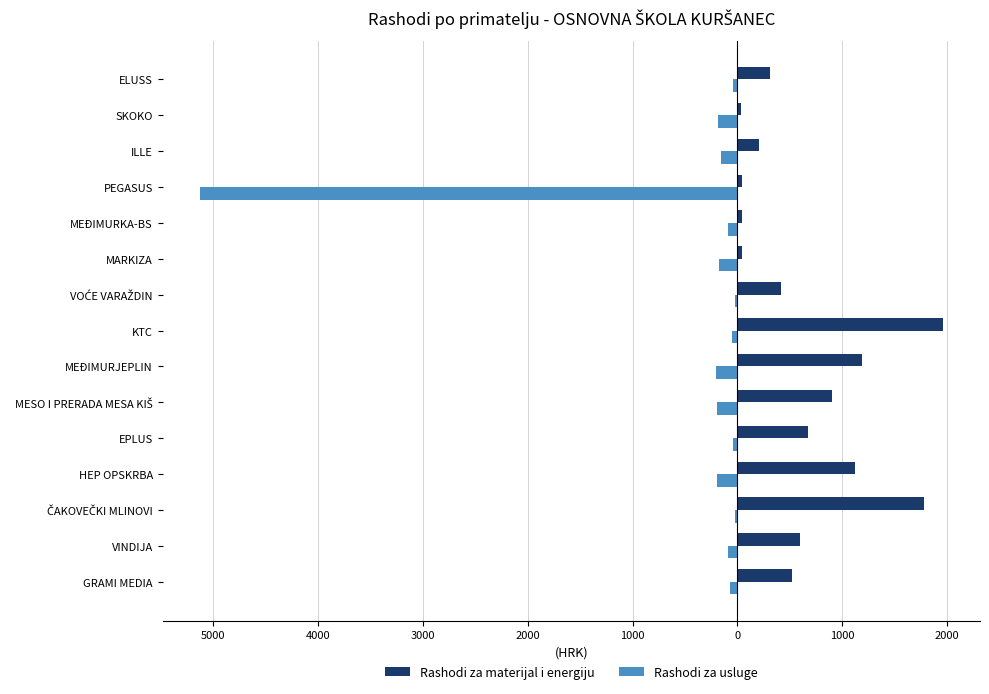

What are all the series names shown in the legend?

Rashodi za materijal i energiju, Rashodi za usluge